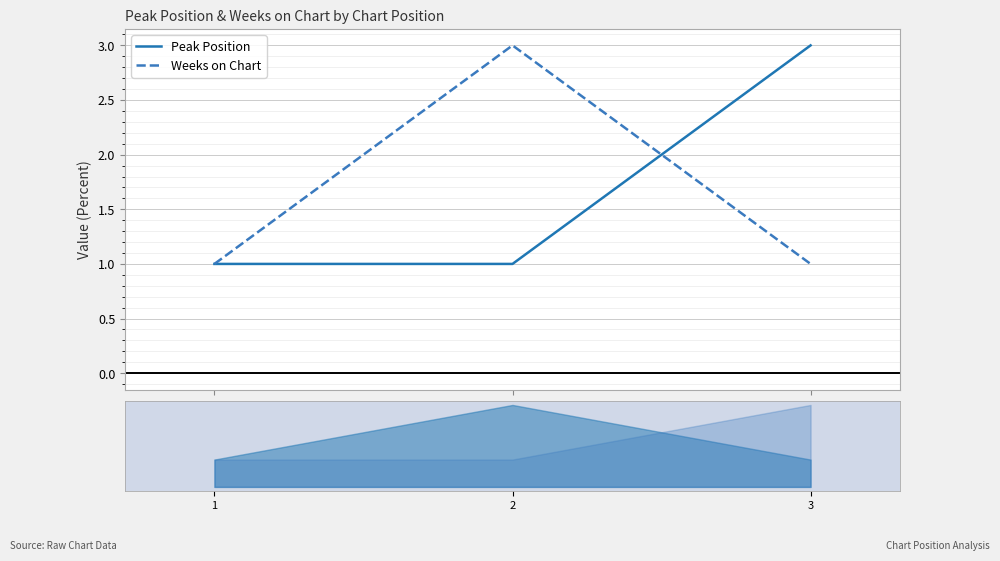

Is it true that Peak Position equals 2 at 3?

False